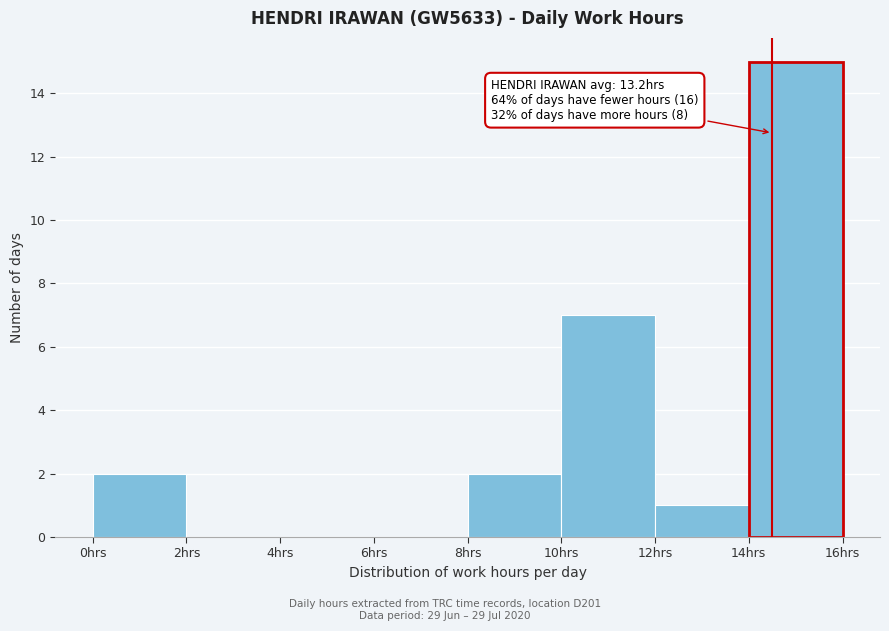

Over which range of the x-axis is the bar tallest?

14 to 16